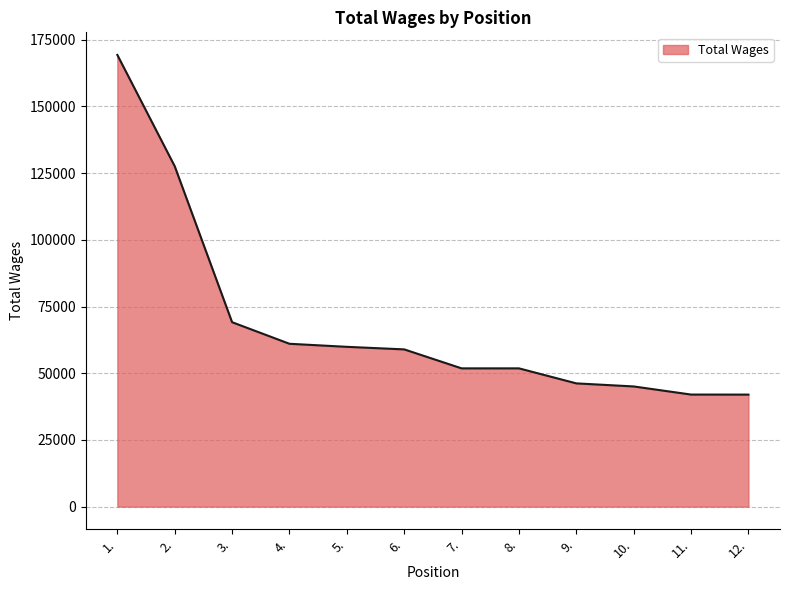

Where is the data nearest to the value 105654?

2.